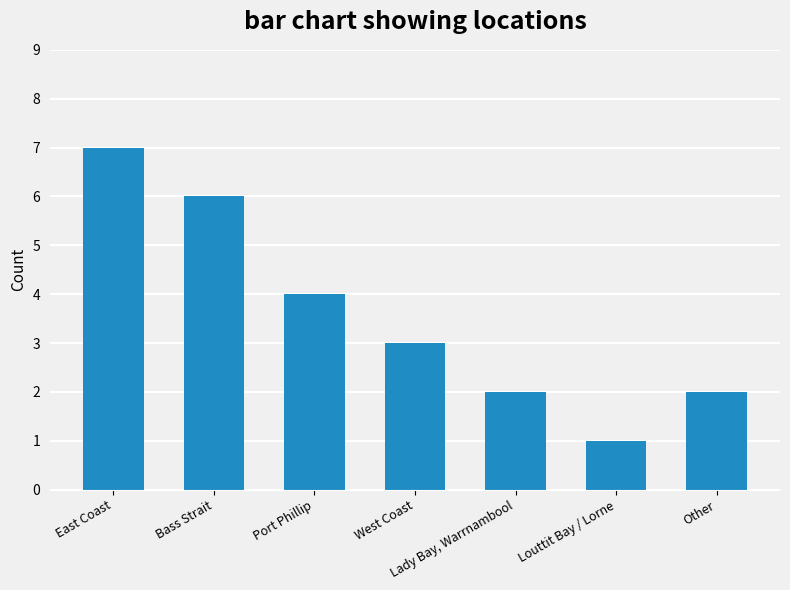

At which category does the chart reach its minimum across all series?

Louttit Bay / Lorne